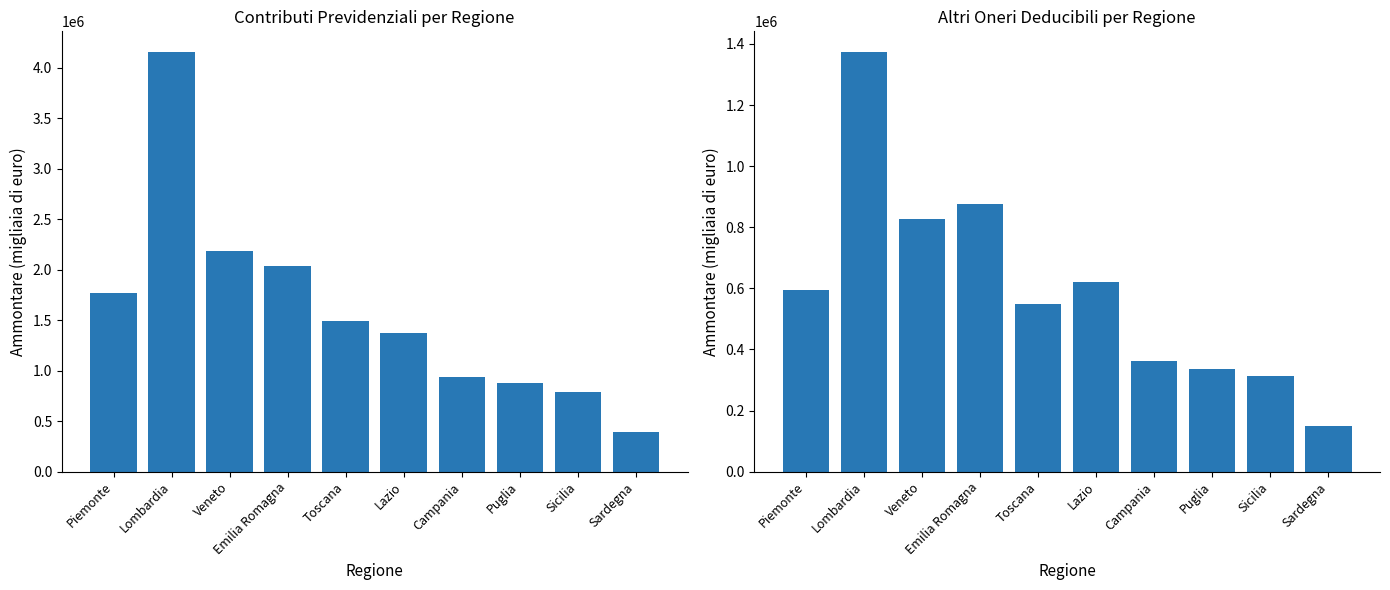

What is the total value across all series at Sardegna?

546970